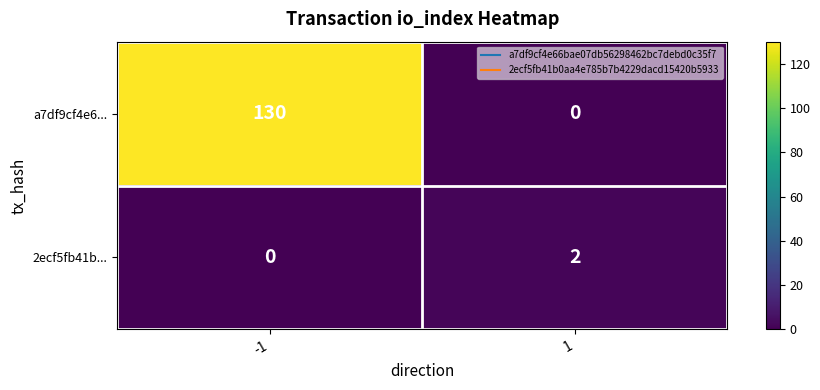

The a7df9cf4e6... series shows 130 at -1. True or false?

True